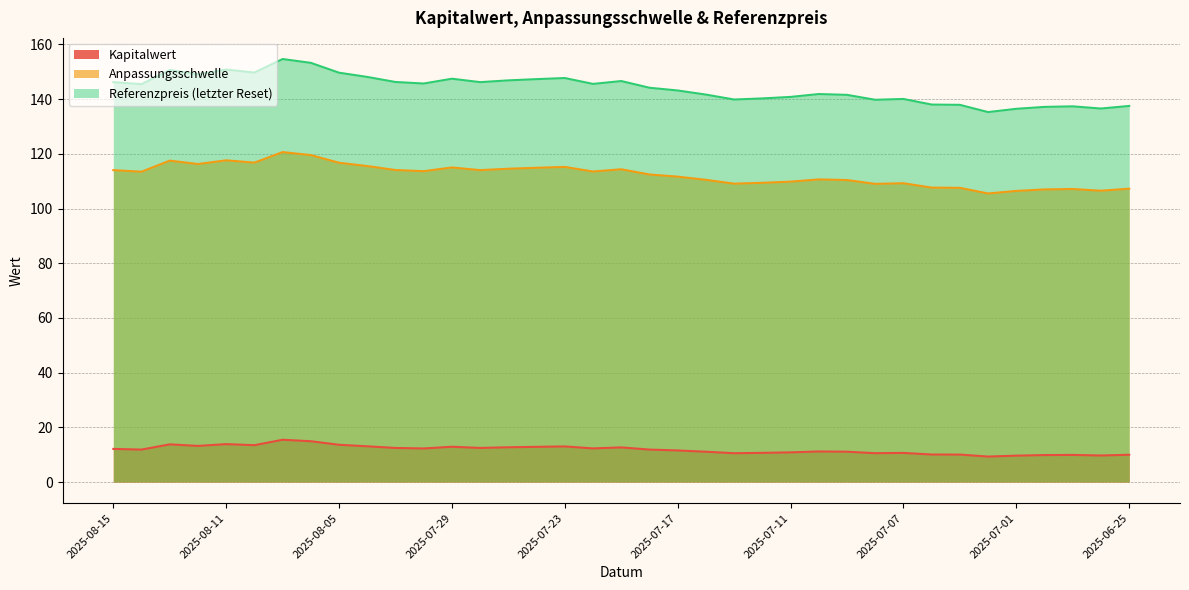

What is the average value of the Anpassungsschwelle series?

112.3